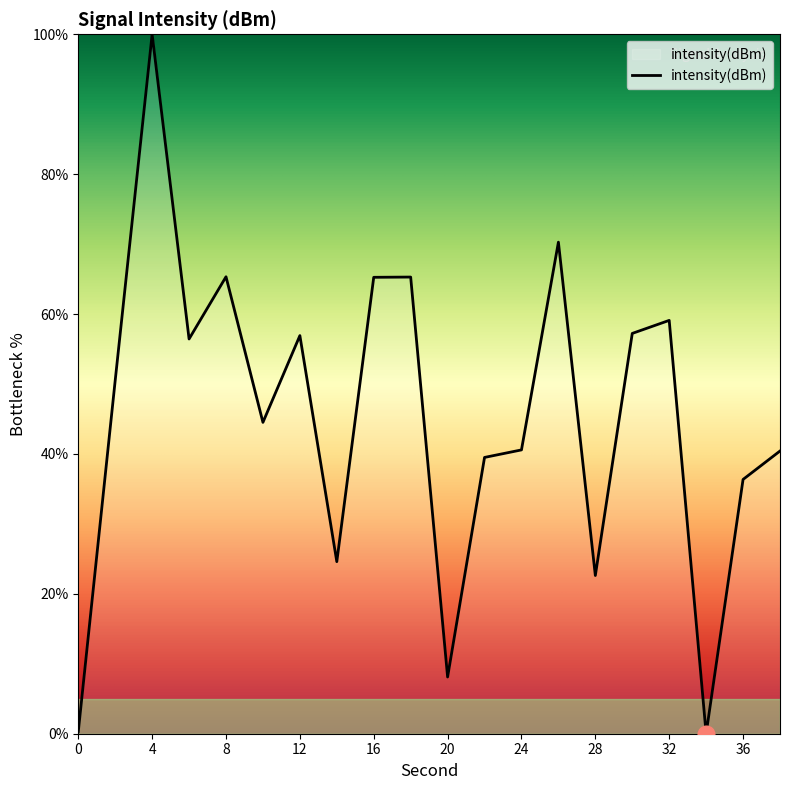

How many lines are shown in the chart?

1